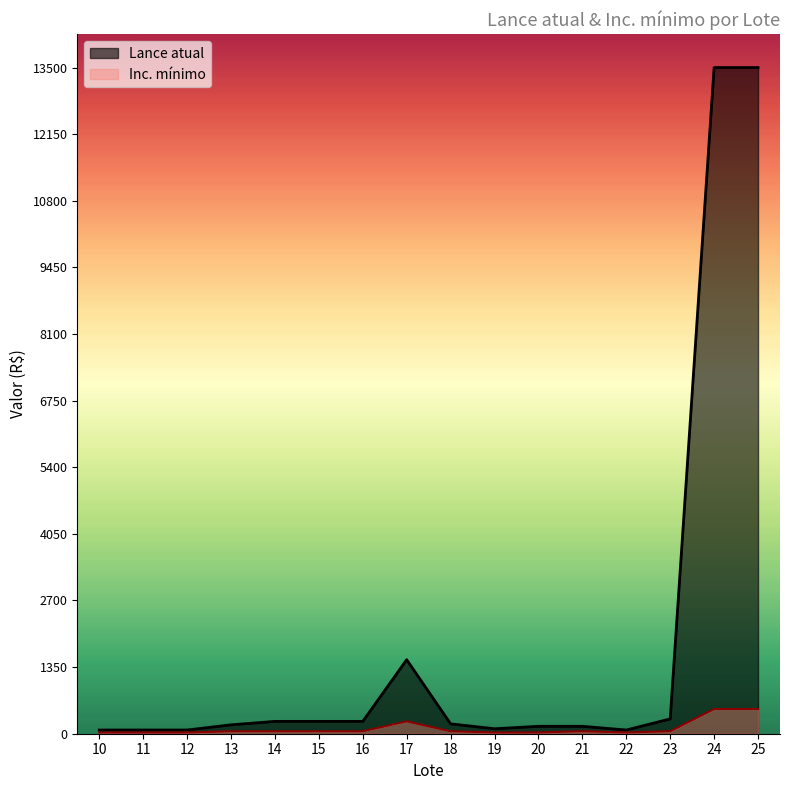

What is the value of the Inc. mínimo point at the 10th from the left?

25